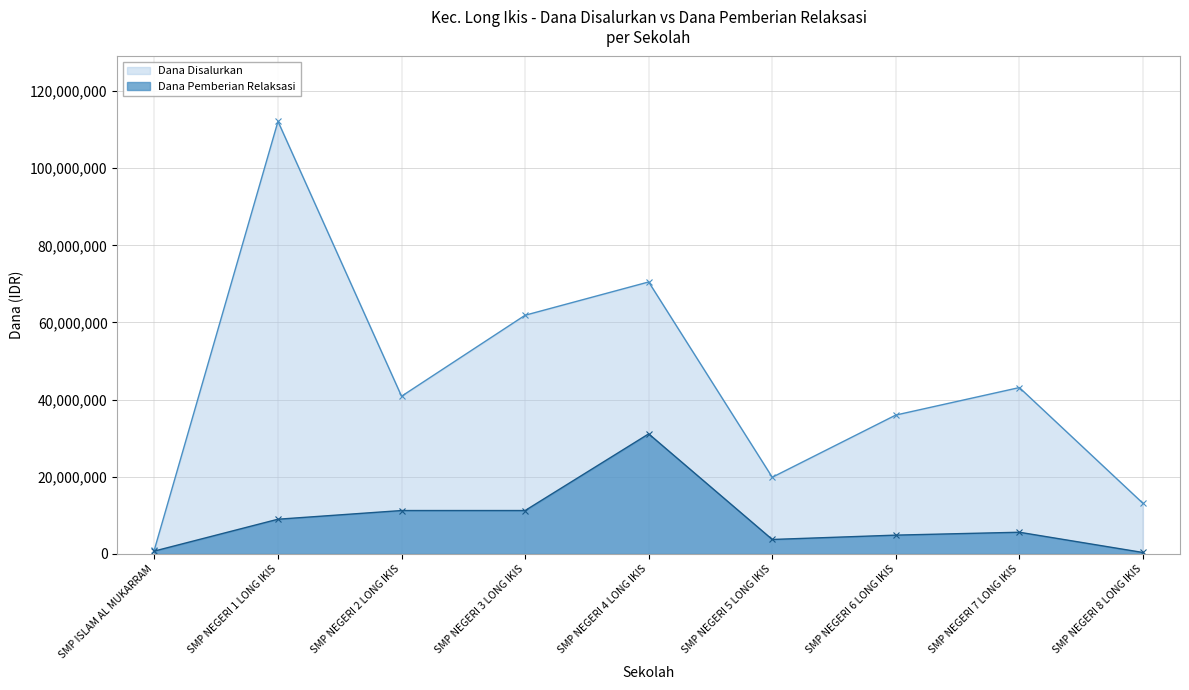

What is the label of the 4th point from the right?

SMP NEGERI 5 LONG IKIS